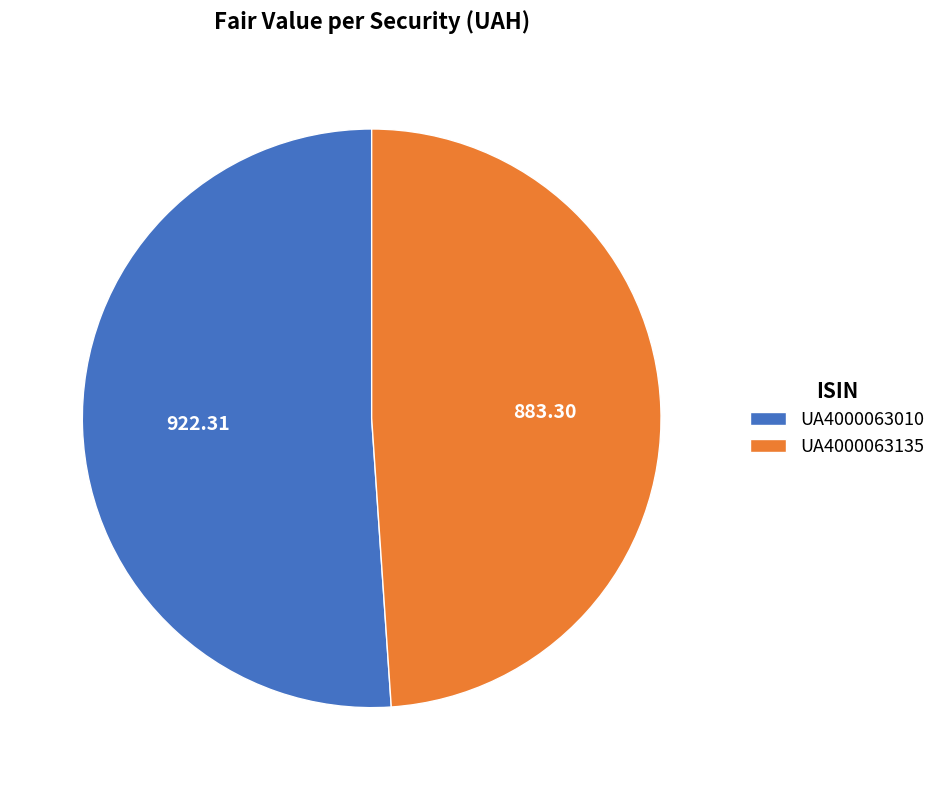

Rank the categories by value from highest to lowest.

UA4000063010, UA4000063135